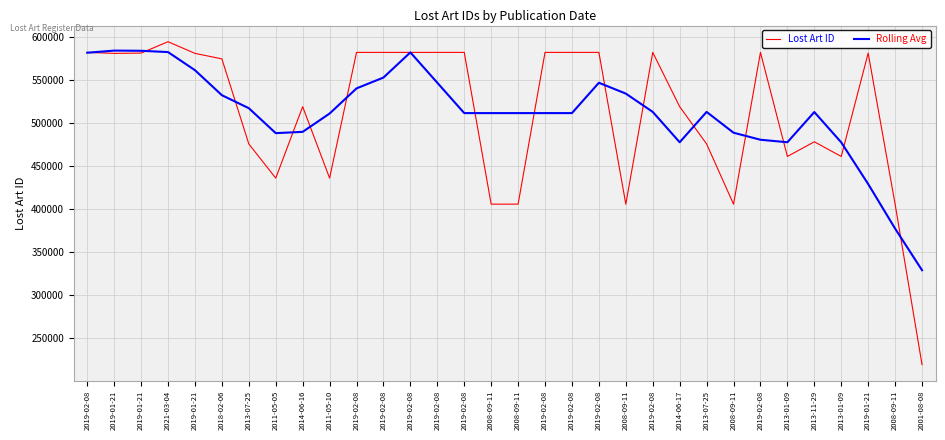

Count the number of categories in the chart.

32